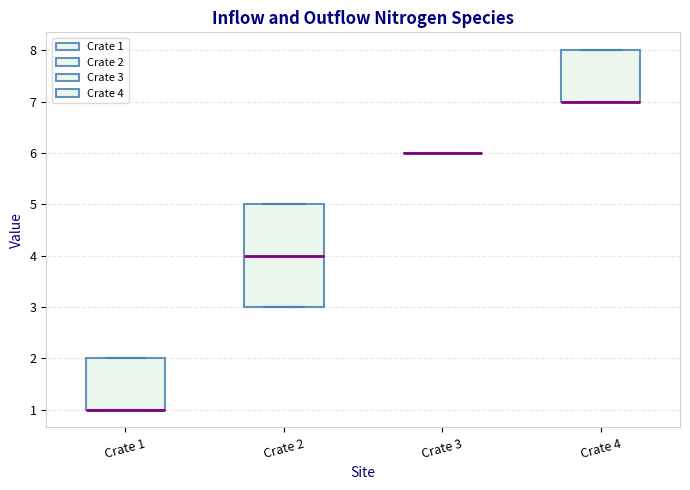

Reading left to right, read every box against the y-axis: the position of its median line, the range the box covers, and the ends of its whiskers. The values are not printed on the chart, so give them approximately, as read against the axis.

Crate 1: median 1 (drawn on the box's lower edge), box 1 to 2, whiskers 1 to 2
Crate 2: median 4, box 3 to 5, whiskers 3 to 5
Crate 3: box collapsed to a line at 6, whiskers 6 to 6
Crate 4: median 7 (drawn on the box's lower edge), box 7 to 8, whiskers 7 to 8